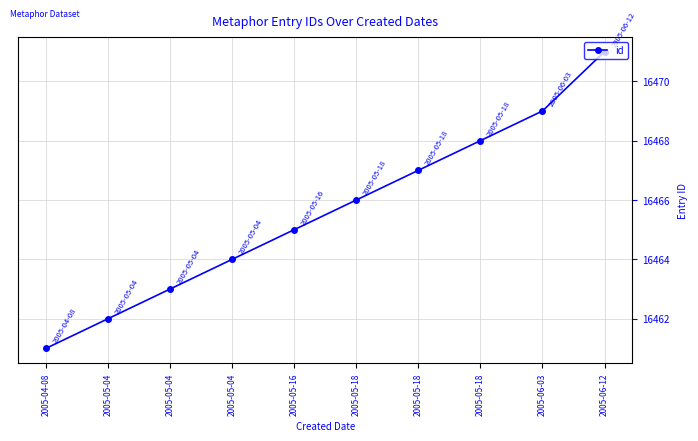

Approximately how many times larger is the value at 2005-05-18 compared to 2005-06-12?

1.0